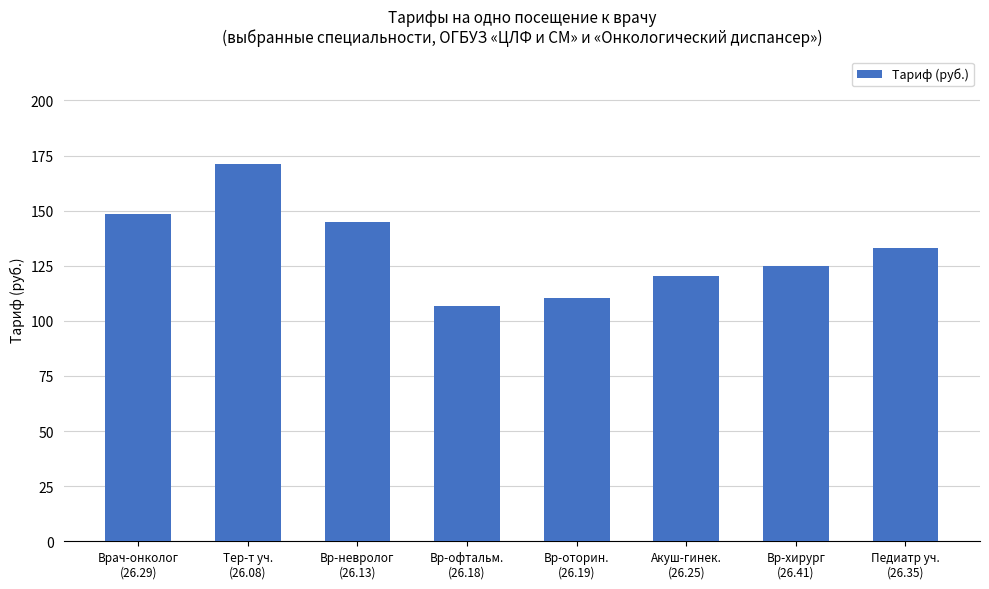

What is the maximum value shown in the chart?

171.1